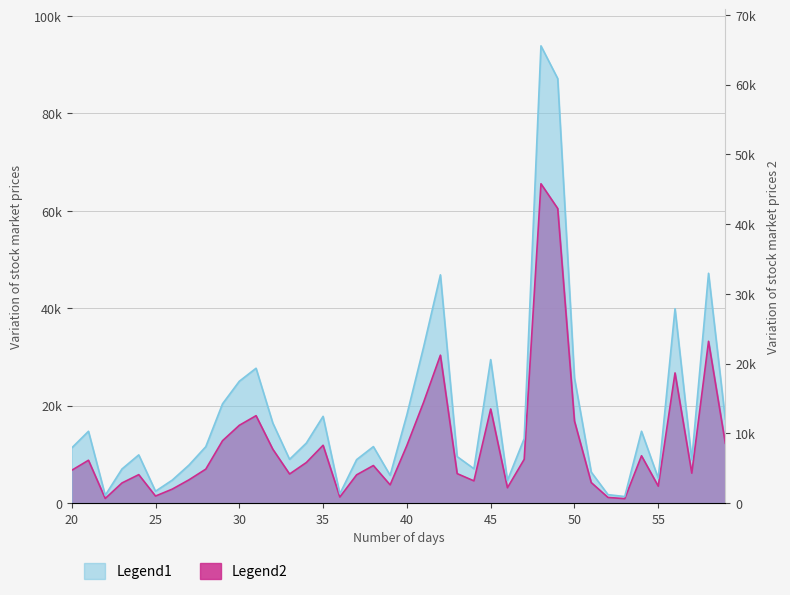

In Legend1, how many points are lower than both neighbors (excluding endpoints)?

10